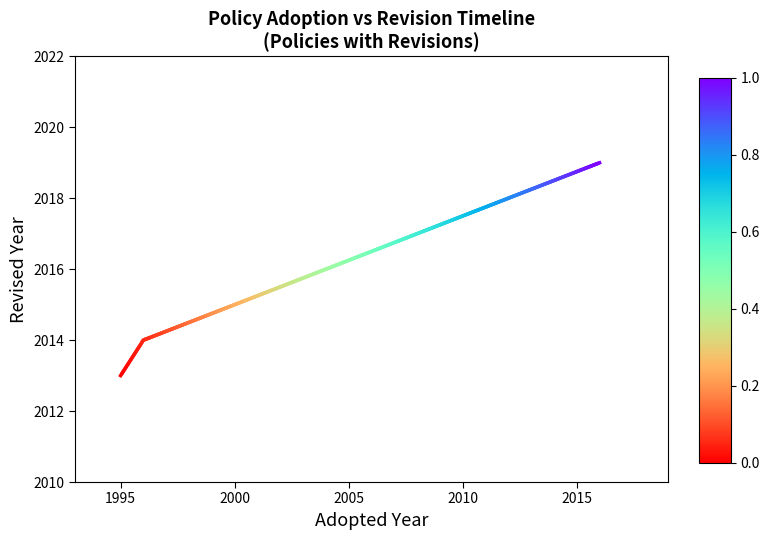

Count the number of categories in the chart.

3